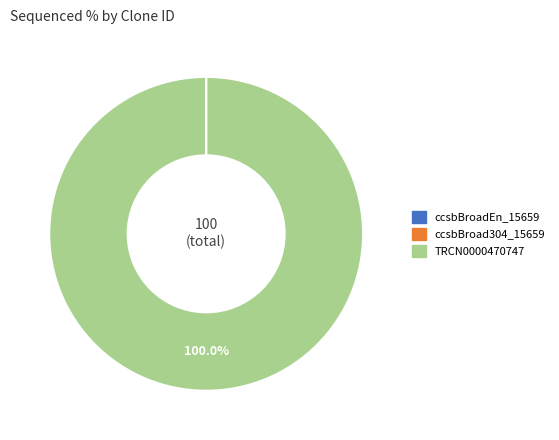

Which category accounts for the majority?

TRCN0000470747